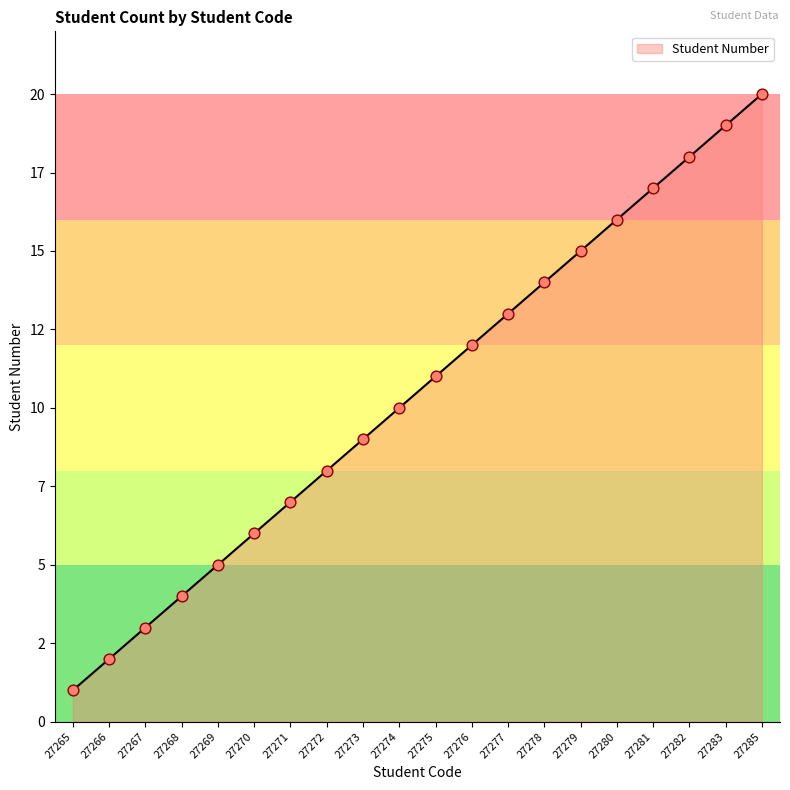

What is the change in value from 27265 to 27280?

+15